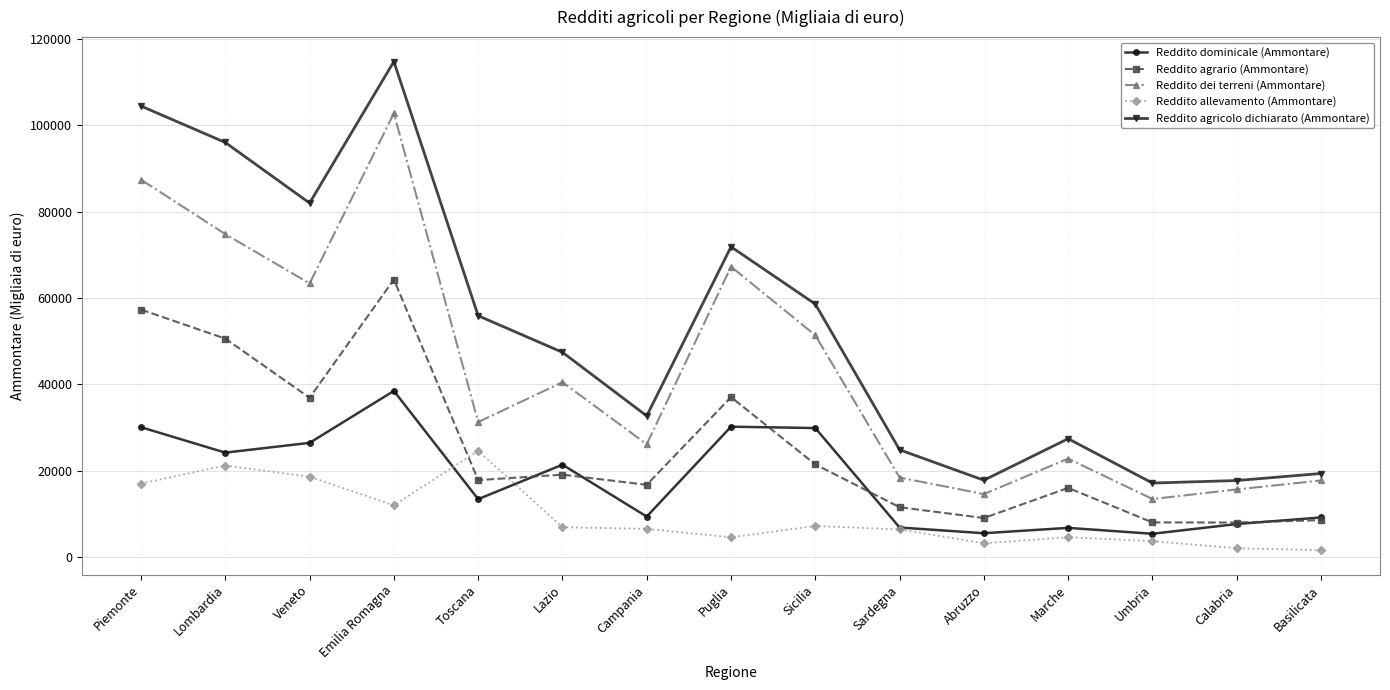

How many series are shown in this chart?

5